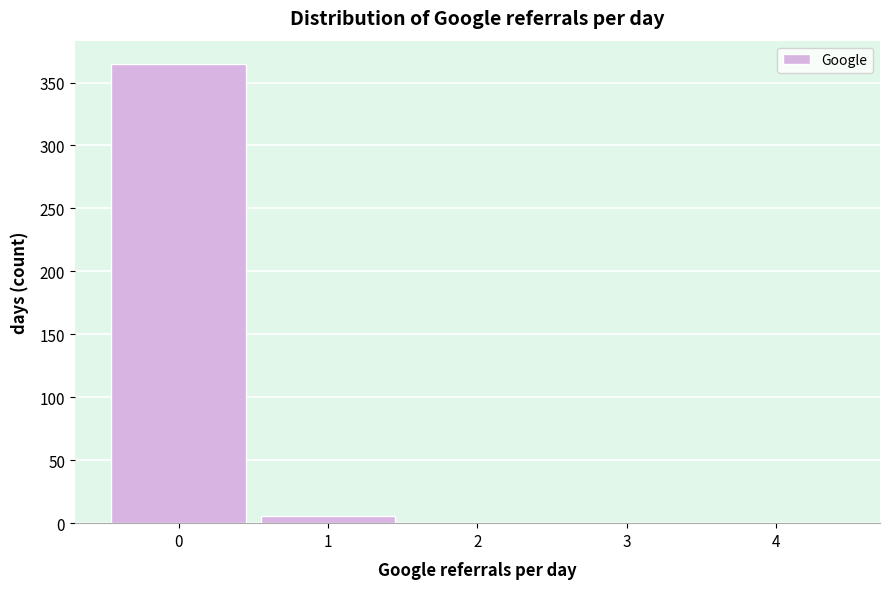

What is the height of the bar covering 0.5 to 1.5 on the x-axis? The values are not printed on the chart, so give them approximately, as read against the axis.

5